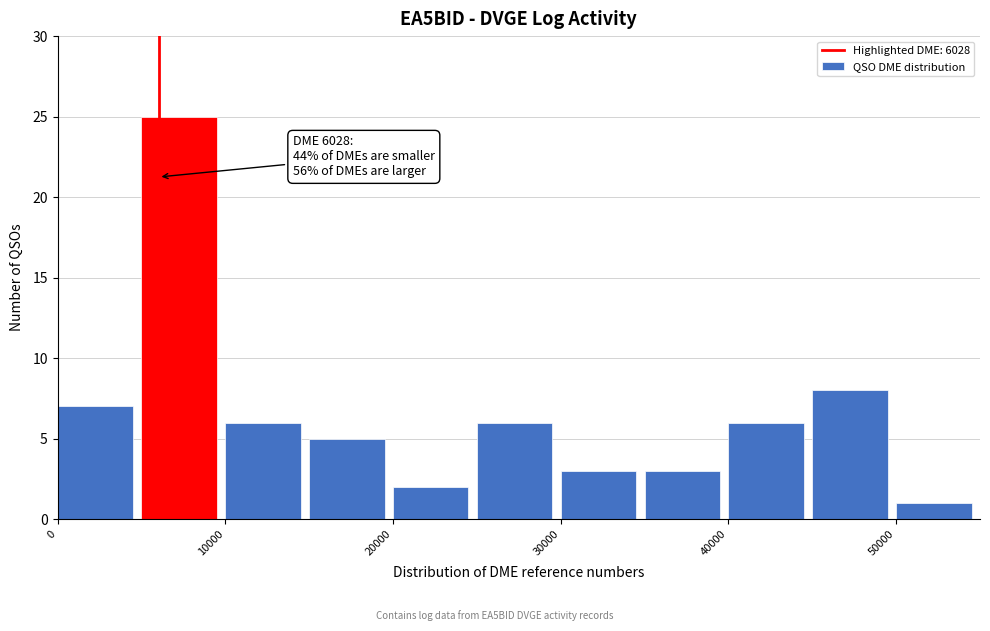

Over which range of the x-axis is the bar tallest?

5000 to 10000